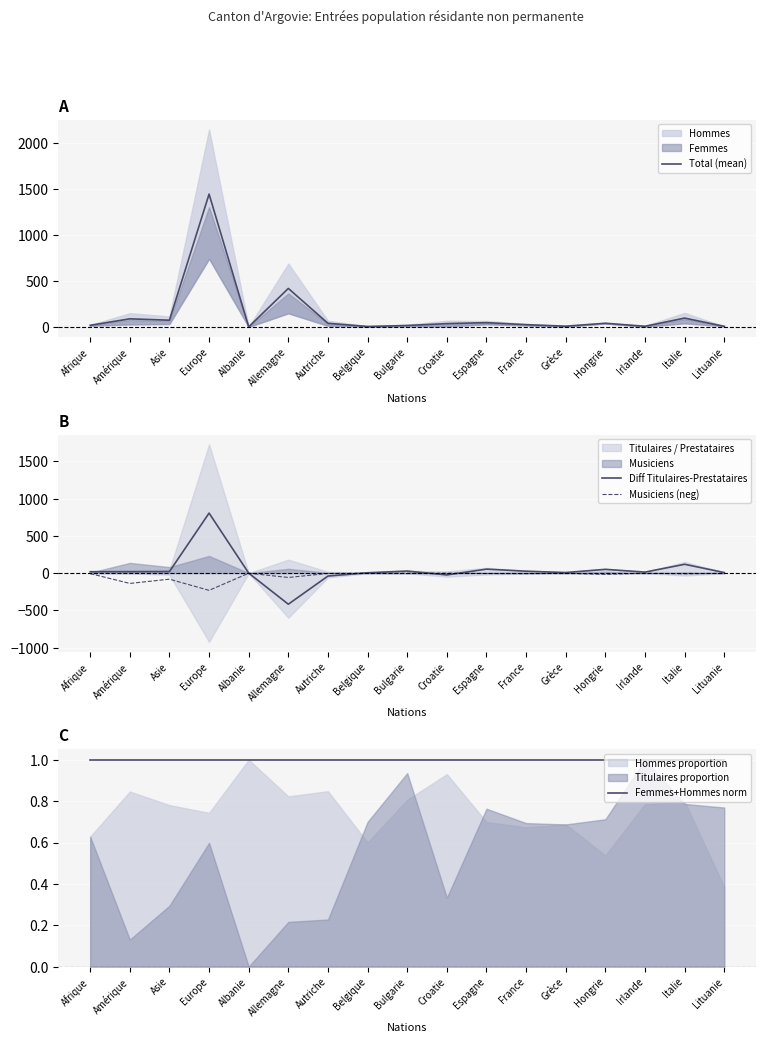

Reading left to right, extract all data points from this chart.

Total (mean): Afrique=17.5	Amérique=88.0	Asie=73.0	Europe=1443.5	Albanie=0.5	Allemagne=418.5	Autriche=39.5	Belgique=5.0	Bulgarie=15.5	Croatie=36.0	Espagne=46.5	France=24.5	Grèce=8.0	Hongrie=40.0	Irlande=7.0	Italie=96.0	Lituanie=6.5
Diff Titulaires-Prestataires: Afrique=19.0	Amérique=20.0	Asie=21.0	Europe=806.0	Albanie=0.0	Allemagne=-417.0	Autriche=-39.0	Belgique=5.0	Bulgarie=28.0	Croatie=-24.0	Espagne=54.0	France=26.0	Grèce=8.0	Hongrie=51.0	Irlande=14.0	Italie=119.0	Lituanie=8.0
Musiciens (neg): Afrique=-6.0	Amérique=-138.0	Asie=-81.0	Europe=-231.0	Albanie=-1.0	Allemagne=-58.0	Autriche=-4.0	Belgique=-1.0	Bulgarie=-1.0	Croatie=-0.0	Espagne=-5.0	France=-7.0	Grèce=-2.0	Hongrie=-17.0	Irlande=-0.0	Italie=-9.0	Lituanie=-1.0
Femmes+Hommes norm: Afrique=1.0	Amérique=1.0	Asie=1.0	Europe=1.0	Albanie=1.0	Allemagne=1.0	Autriche=1.0	Belgique=1.0	Bulgarie=1.0	Croatie=1.0	Espagne=1.0	France=1.0	Grèce=1.0	Hongrie=1.0	Irlande=1.0	Italie=1.0	Lituanie=1.0